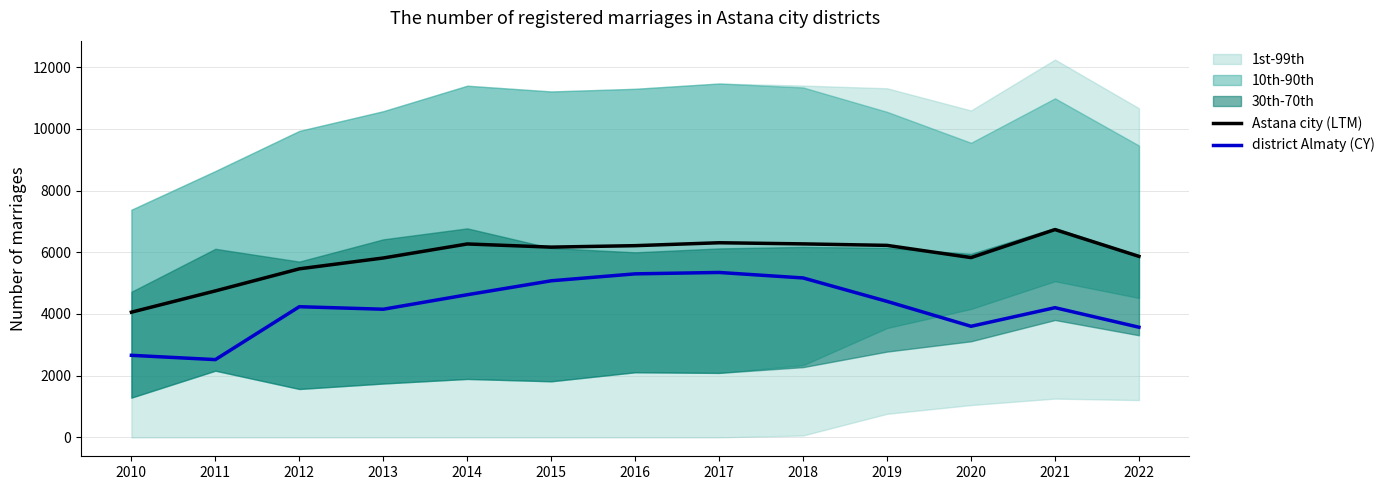

In district Almaty (CY), how many points are higher than both neighbors (excluding endpoints)?

3